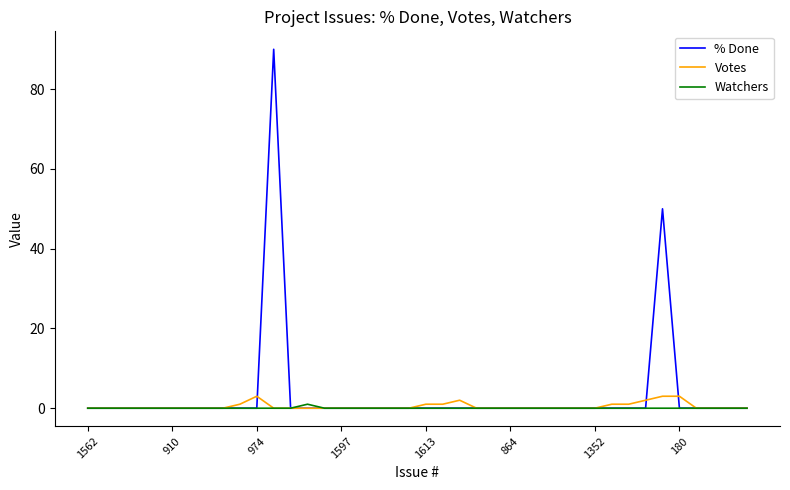

What is the highest value of the Votes series?

3